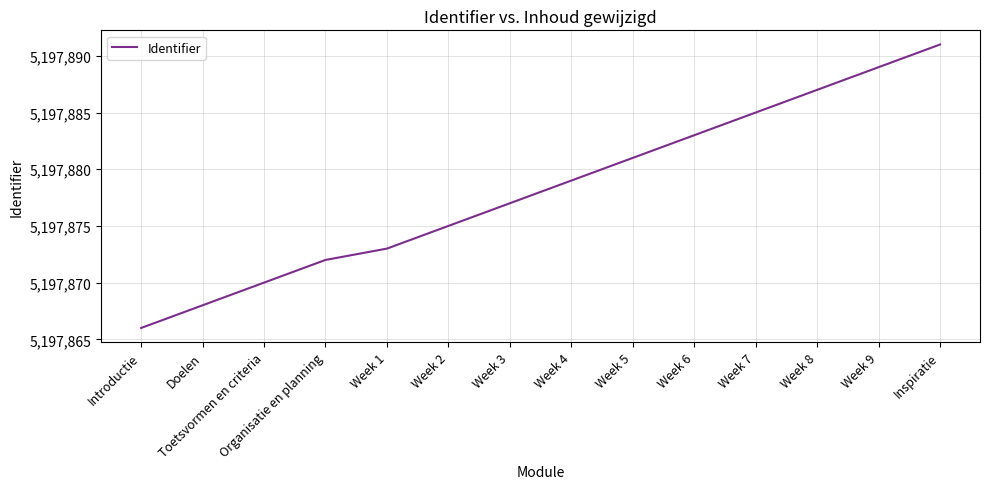

List the labels in order of value, largest first.

Inspiratie, Week 9, Week 8, Week 7, Week 6, Week 5, Week 4, Week 3, Week 2, Week 1, Organisatie en planning, Toetsvormen en criteria, Doelen, Introductie